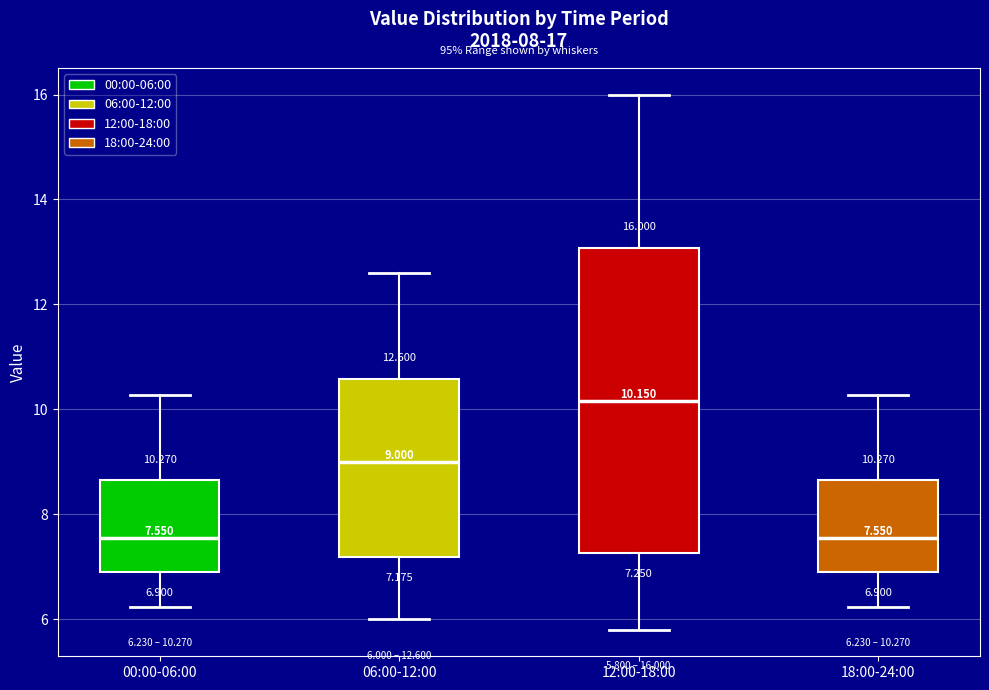

Comparing the boxes themselves (not the whiskers), which one is the tallest?

12:00-18:00